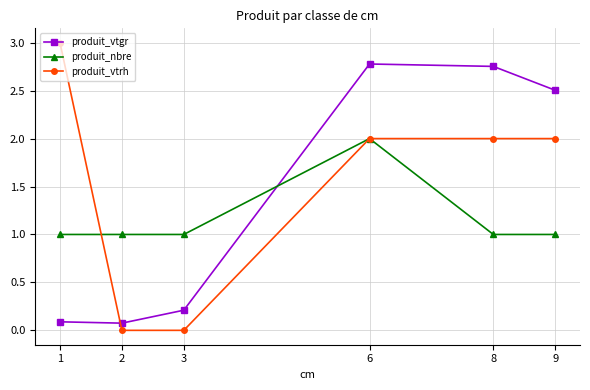

How many lines are shown in the chart?

3